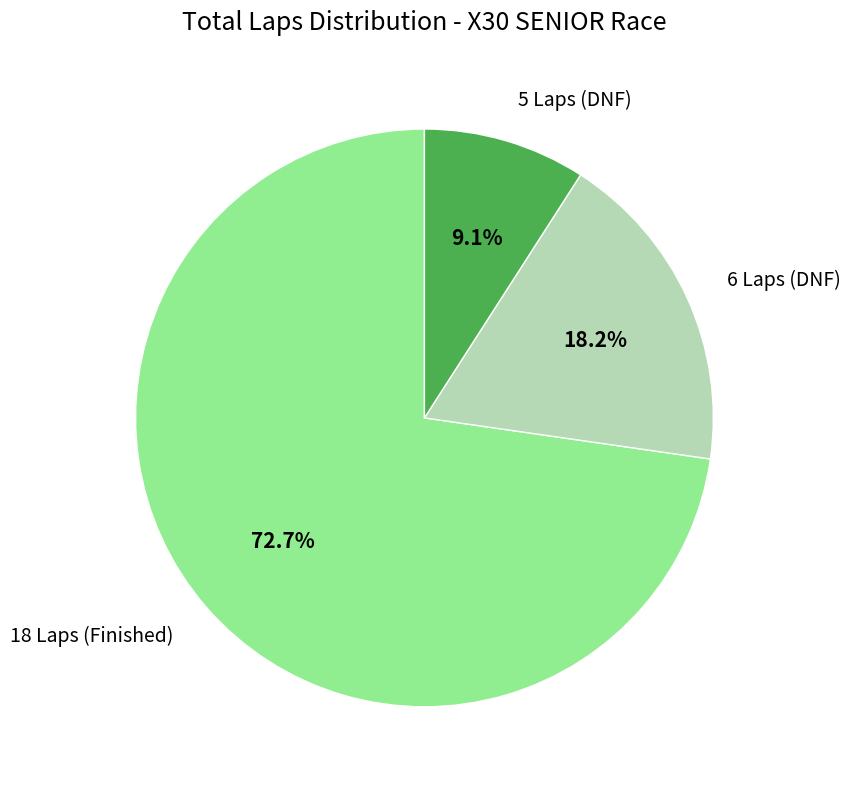

Which category accounts for the majority?

18 Laps (Finished)